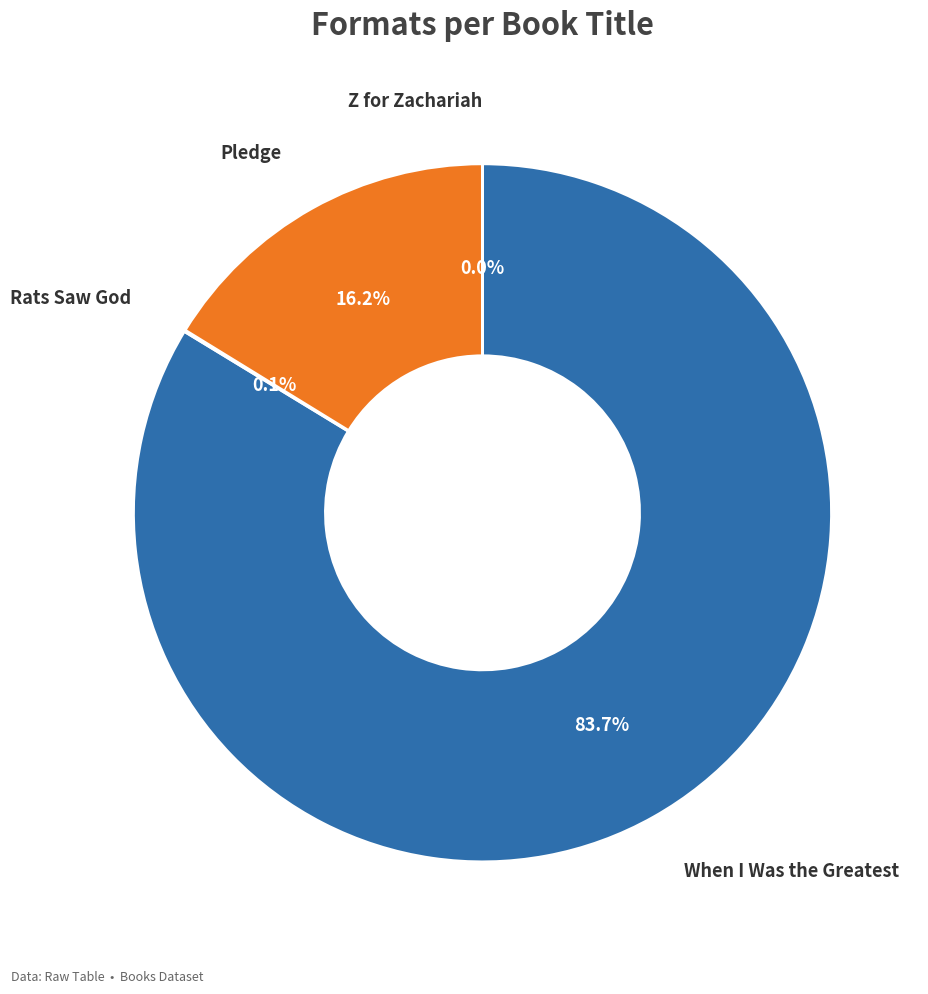

Is there any slice that represents more than half of the pie?

Yes